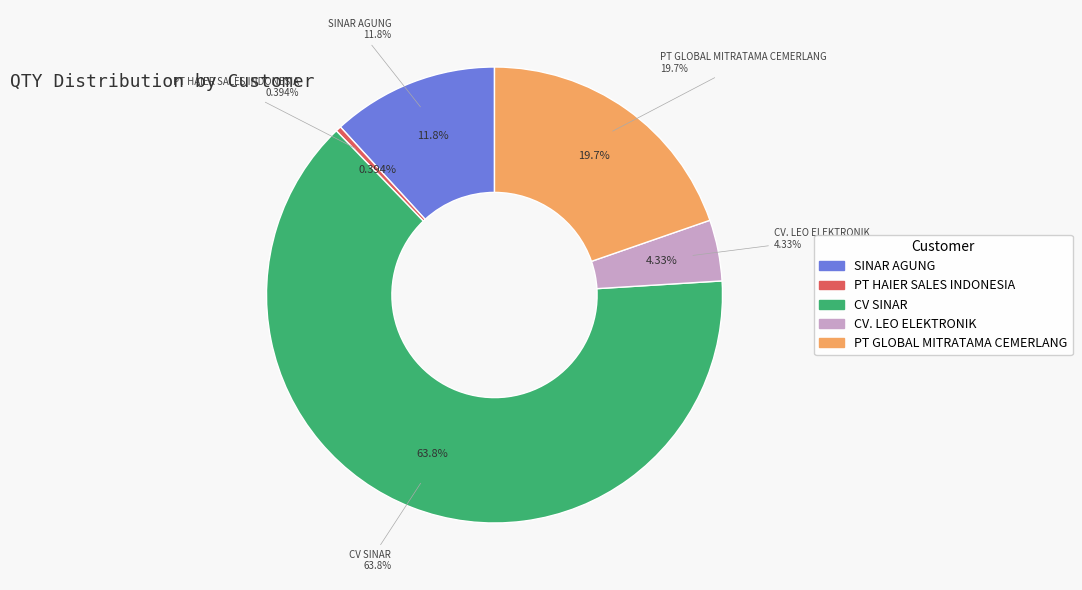

What portion of the pie excludes PT HAIER SALES INDONESIA?

99.6%